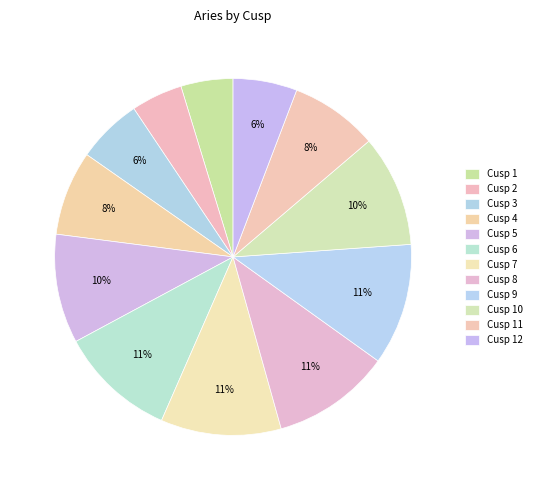

To the nearest percent, what is the difference between the largest and smallest slice percentages?

6%